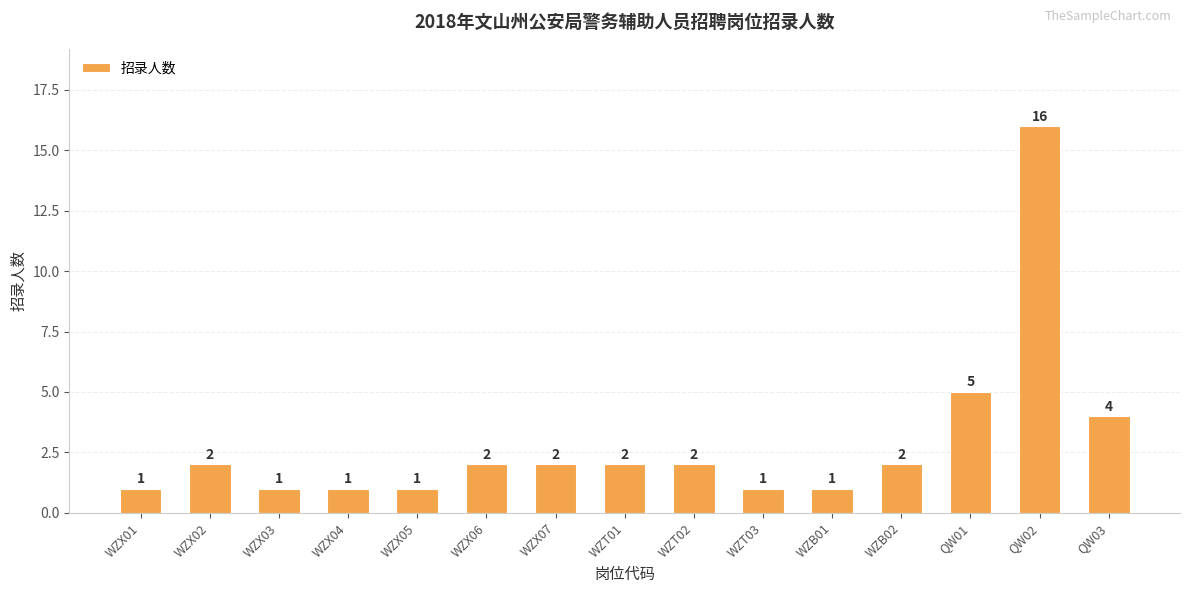

Reading left to right, extract all data points from this chart.

1	2	1	1	1	2	2	2	2	1	1	2	5	16	4